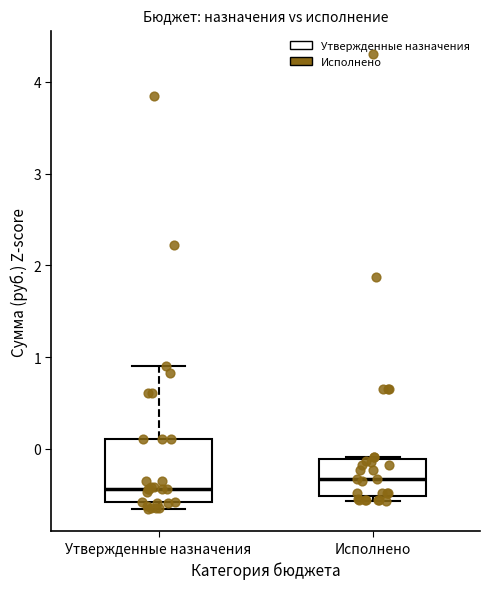

Which box has the highest median line?

Исполнено